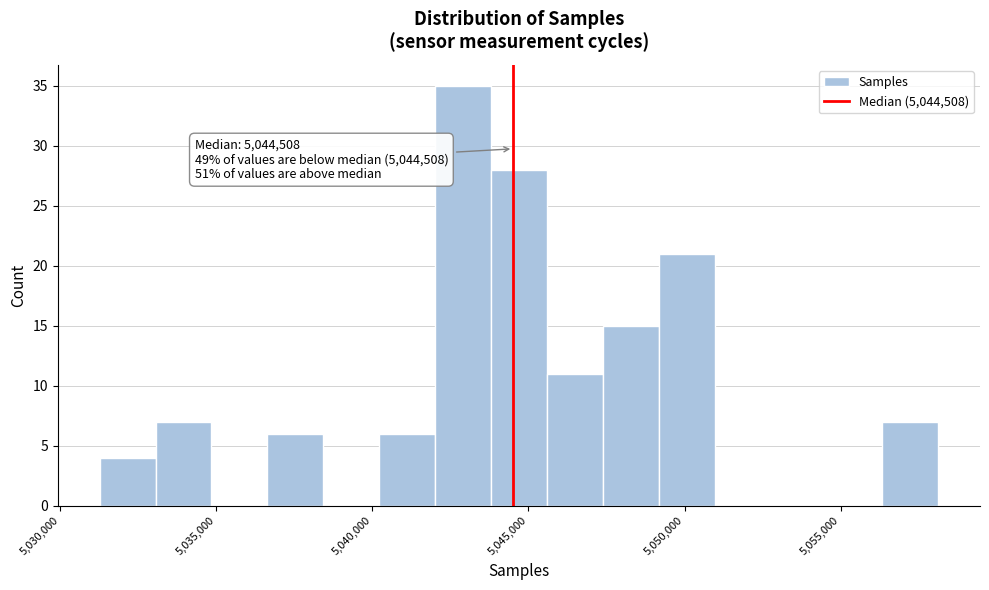

Around what value on the x-axis is the tallest bar? Give the approximate position of its centre, as read against the axis.

5043000